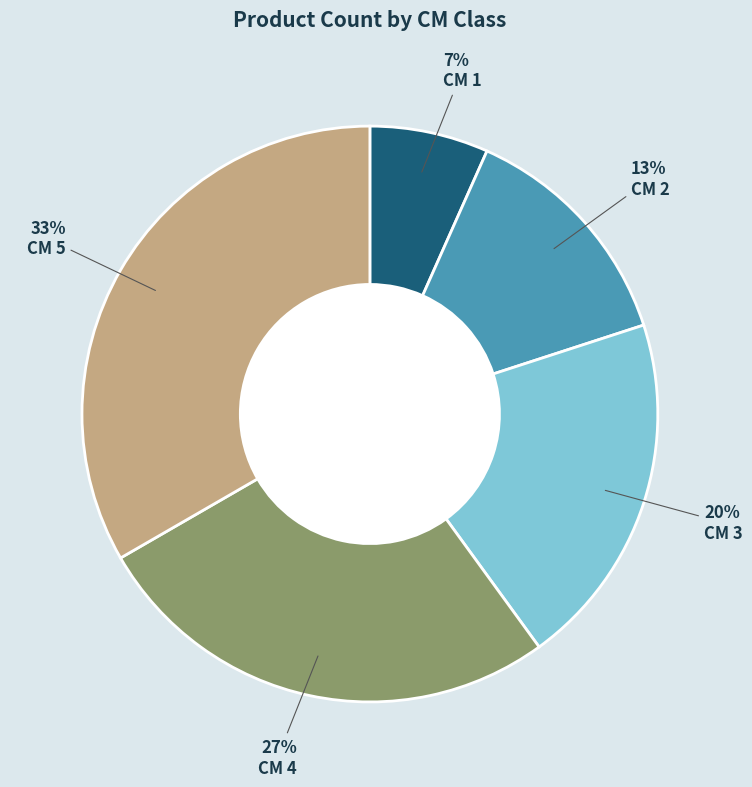

To the nearest percent, what is the average slice percentage?

20%